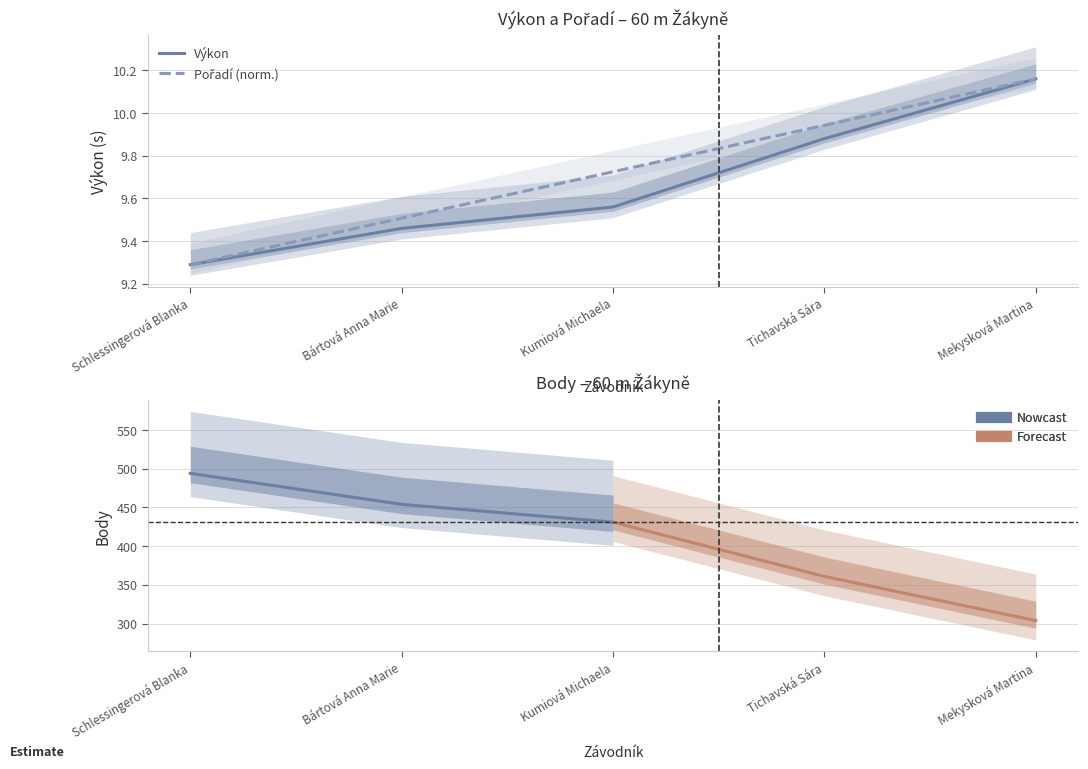

Which series has the largest range (max minus min)?

Pořadí